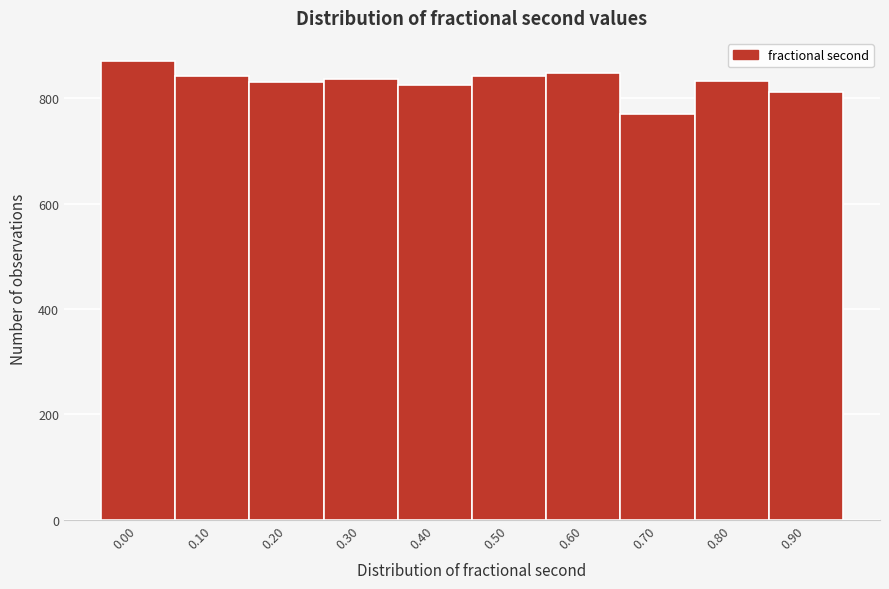

What is the change in value from 0.80 to 0.90?

-22